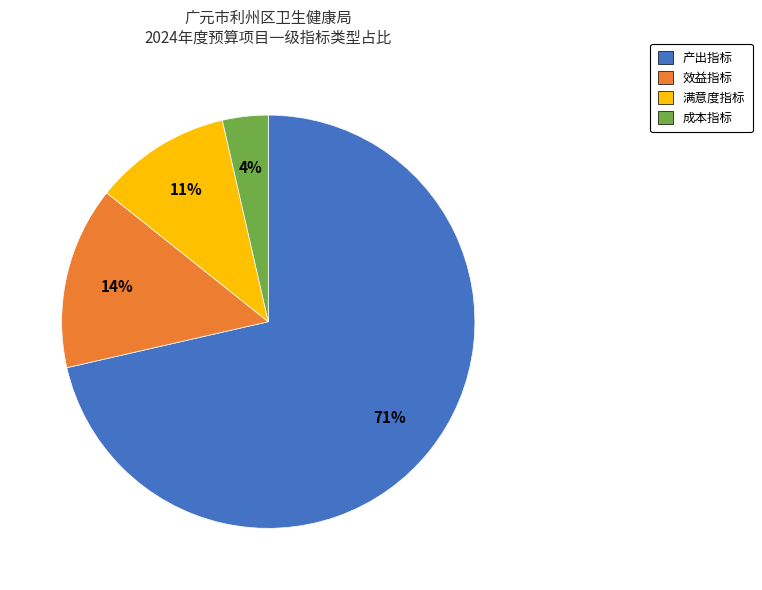

Is the sum of 成本指标 and 产出指标 greater than half?

Yes